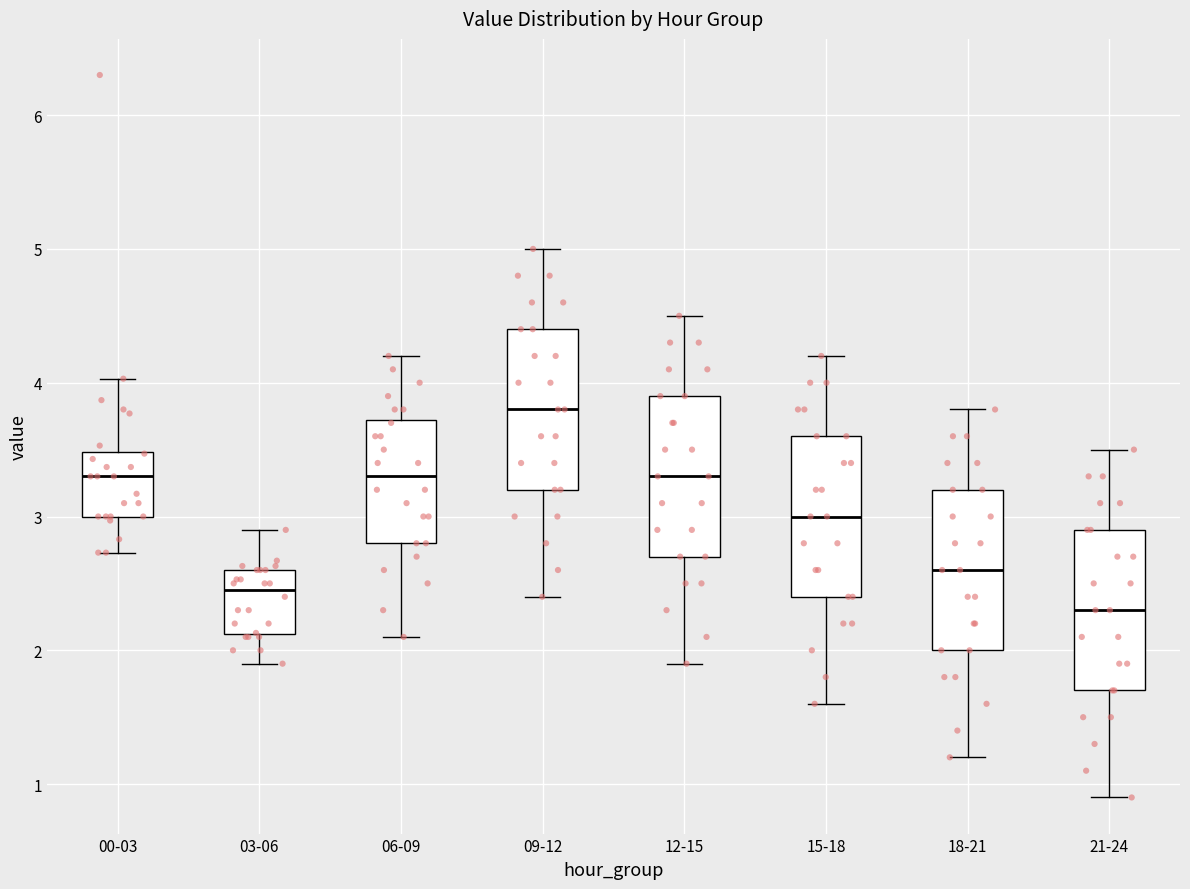

Which box's median line is the highest?

09-12